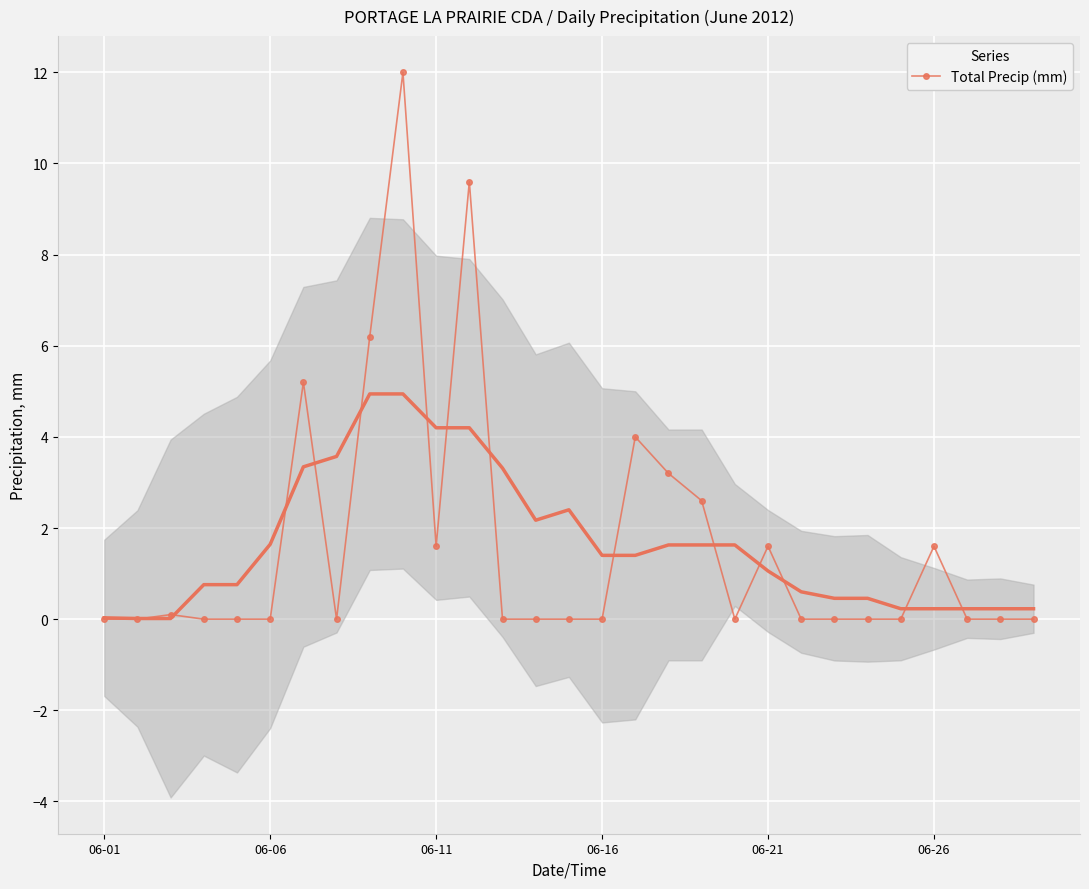

What is the average value?

1.6